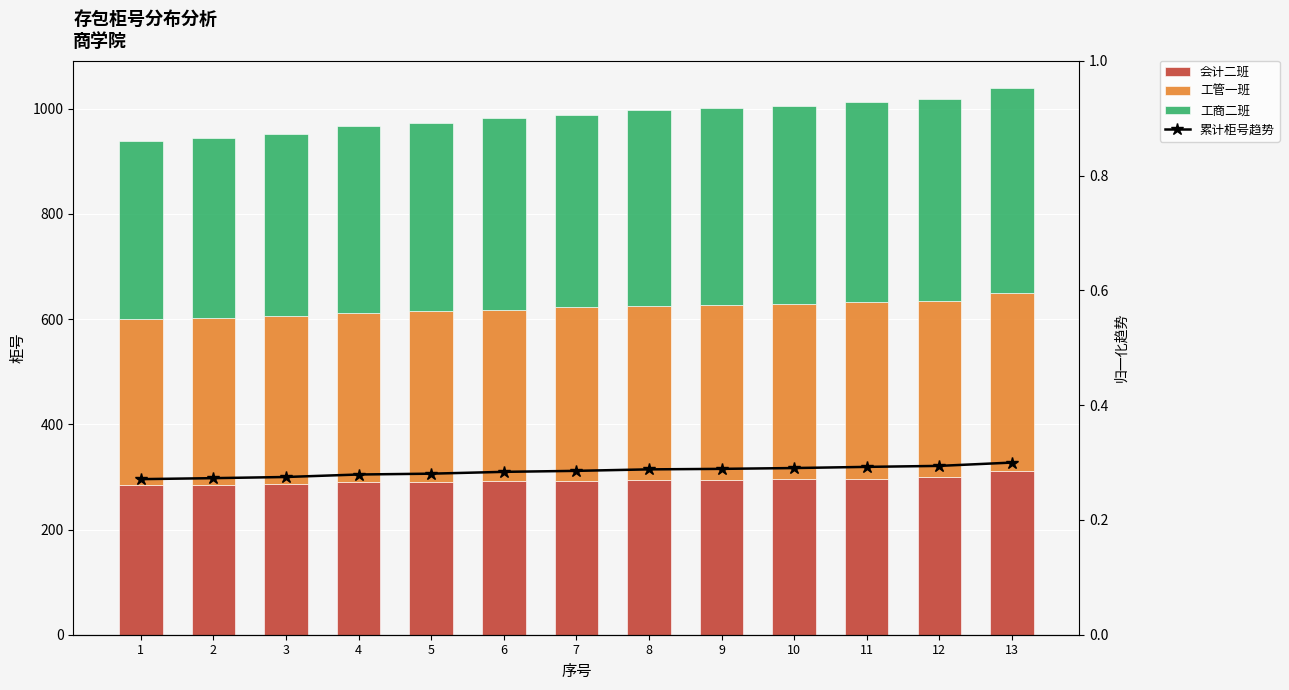

What is the sum of all 会计二班 values?

3815.0